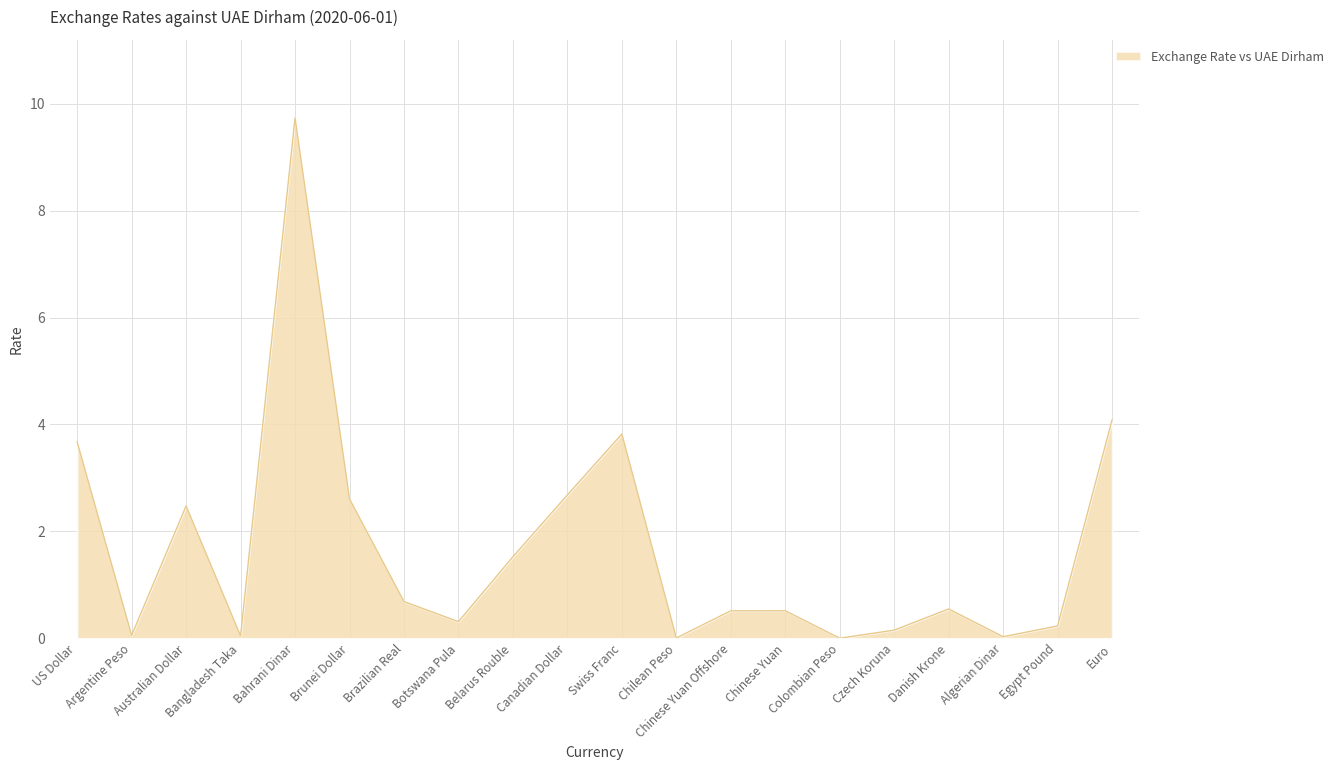

Which has a higher value, Colombian Peso or Czech Koruna?

Czech Koruna